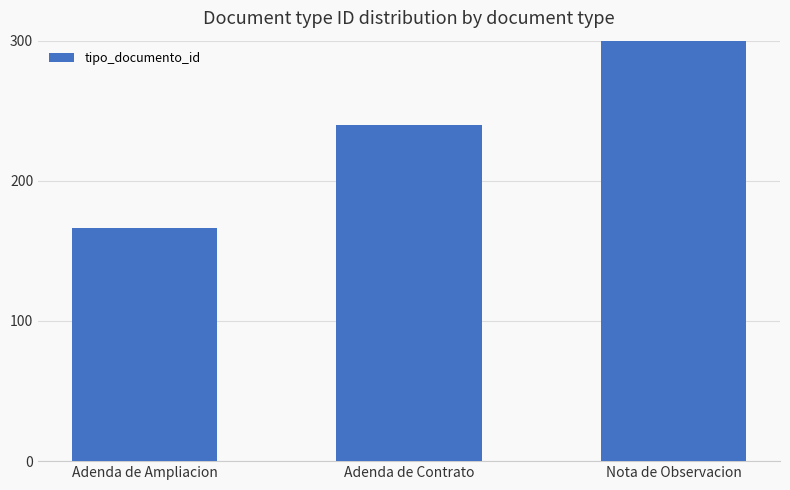

At which category does the chart reach its minimum across all series?

Adenda de Ampliacion